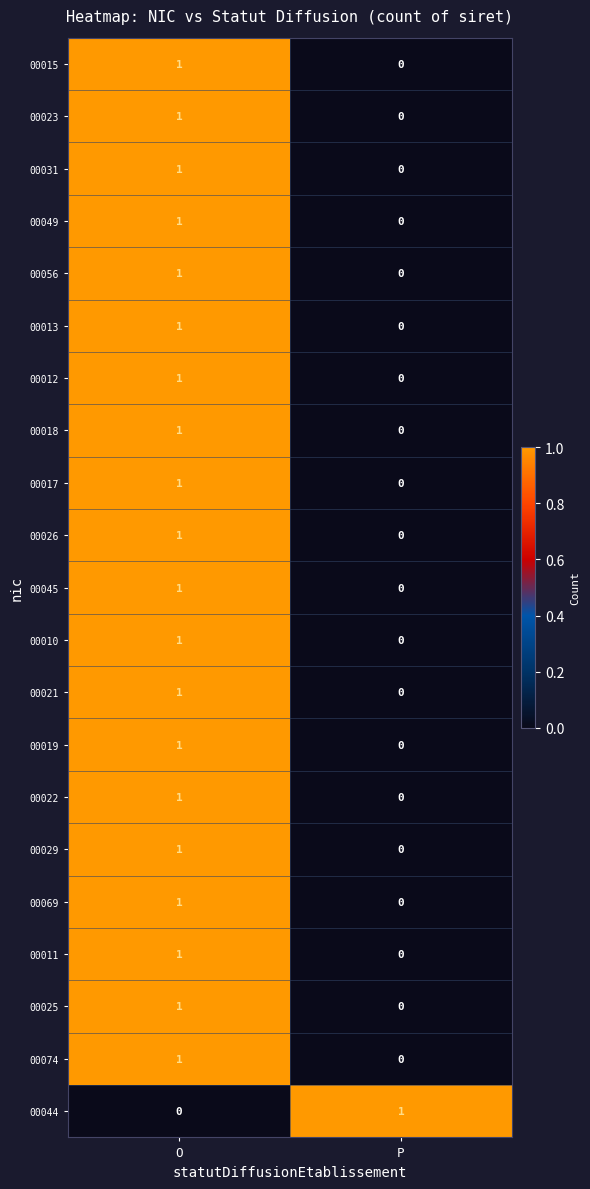

At which label does 00049 reach its peak?

O